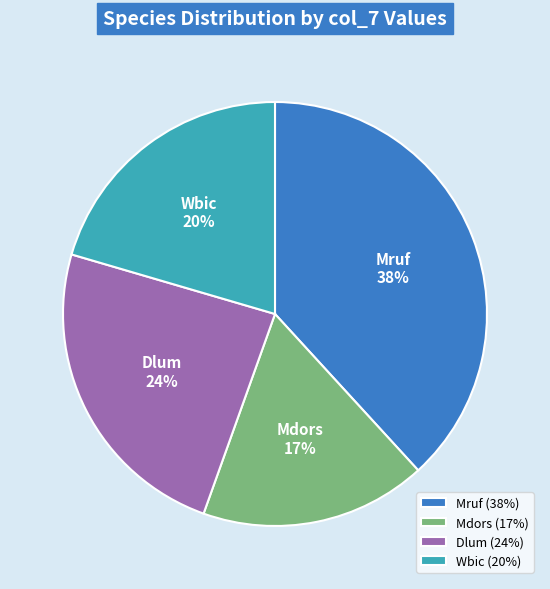

The Mruf slice represents 38% of the pie. True or false?

True